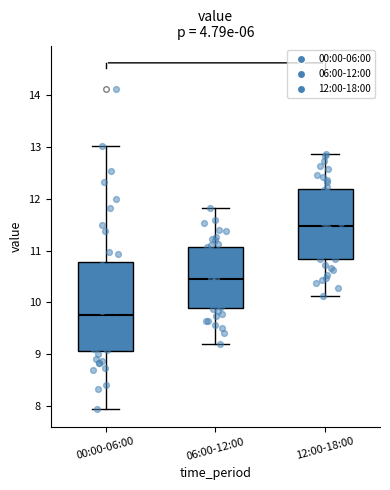

Which box is the tallest, from its lower edge to its upper edge?

00:00-06:00